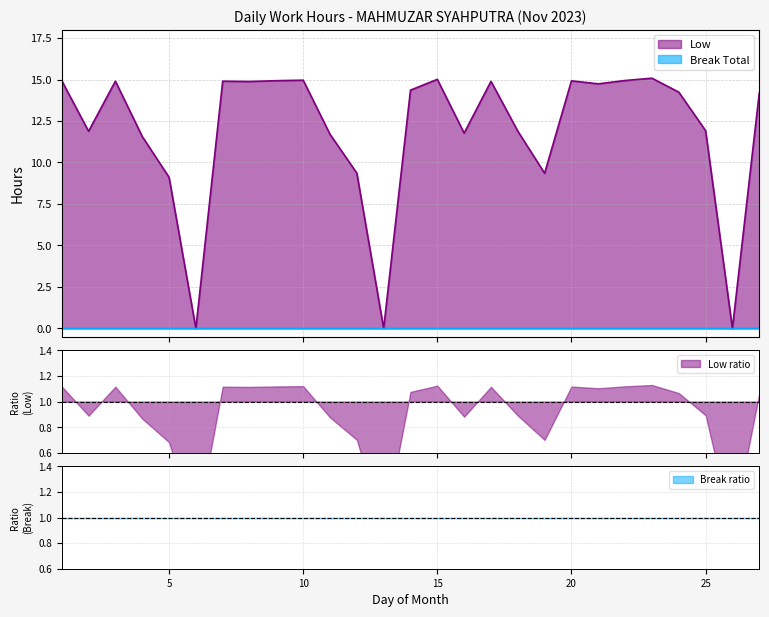

Reading left to right, transcribe all the data shown in this chart.

1=14.9	2=11.9	3=14.9	4=11.6	5=9.1	6=0.0	7=14.9	8=14.9	9=14.9	10=15.0	11=11.7	12=9.4	13=0.0	14=14.4	15=15.0	16=11.8	17=14.9	18=11.9	19=9.3	20=14.9	21=14.7	22=14.9	23=15.1	24=14.2	25=11.9	26=0.0	27=14.2